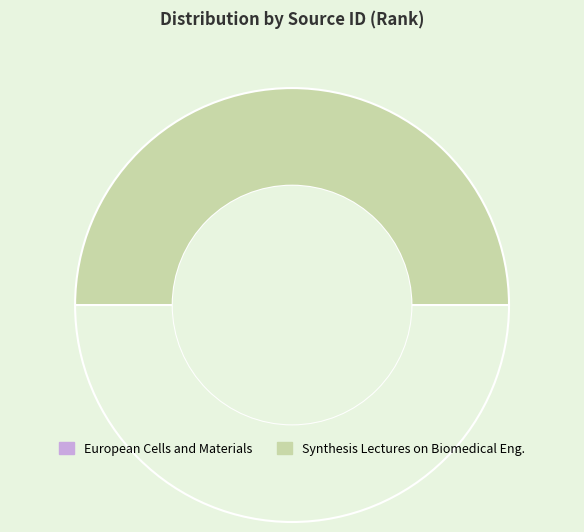

Which category has the smallest portion of the pie?

European Cells and Materials